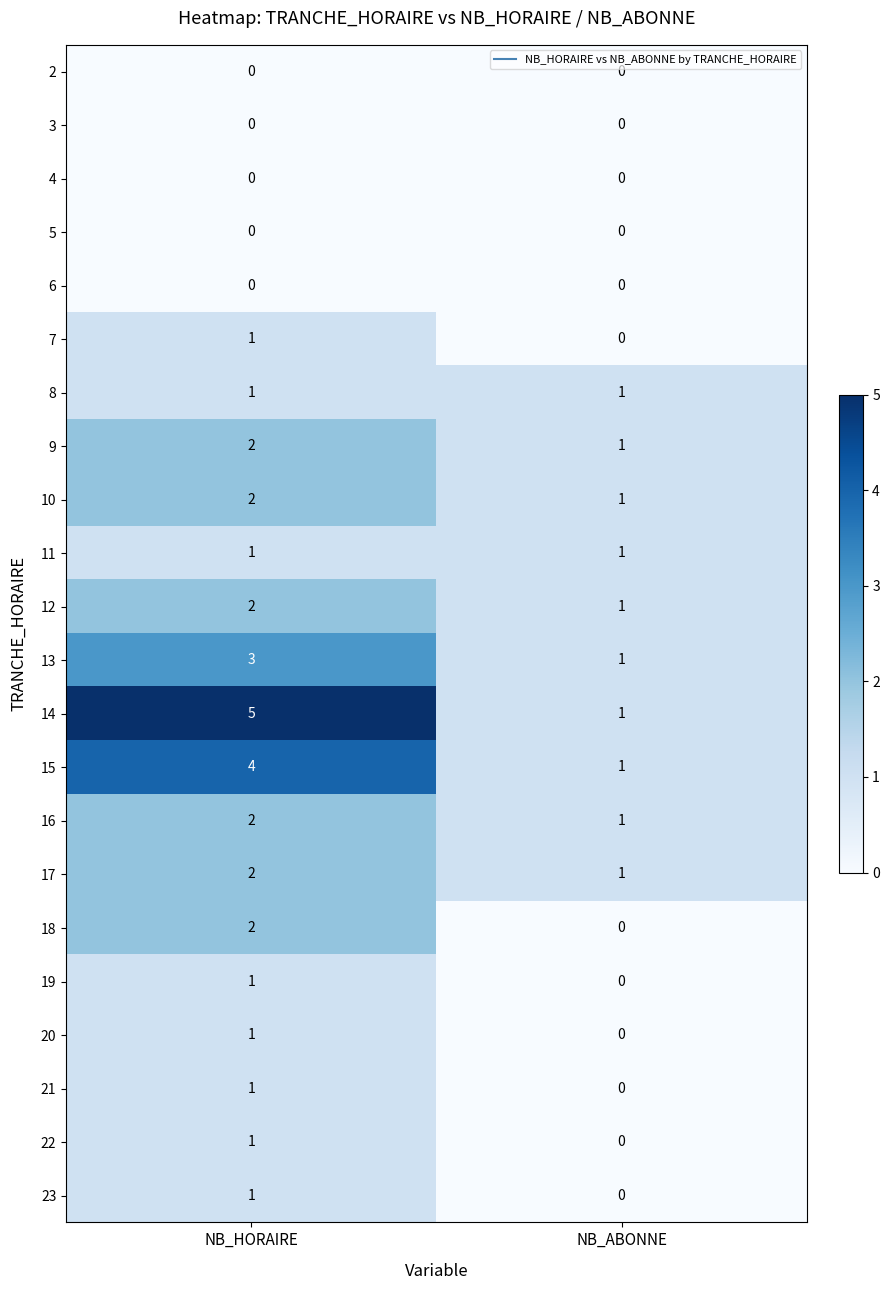

List the labels in order of 9 value, smallest first.

NB_ABONNE, NB_HORAIRE